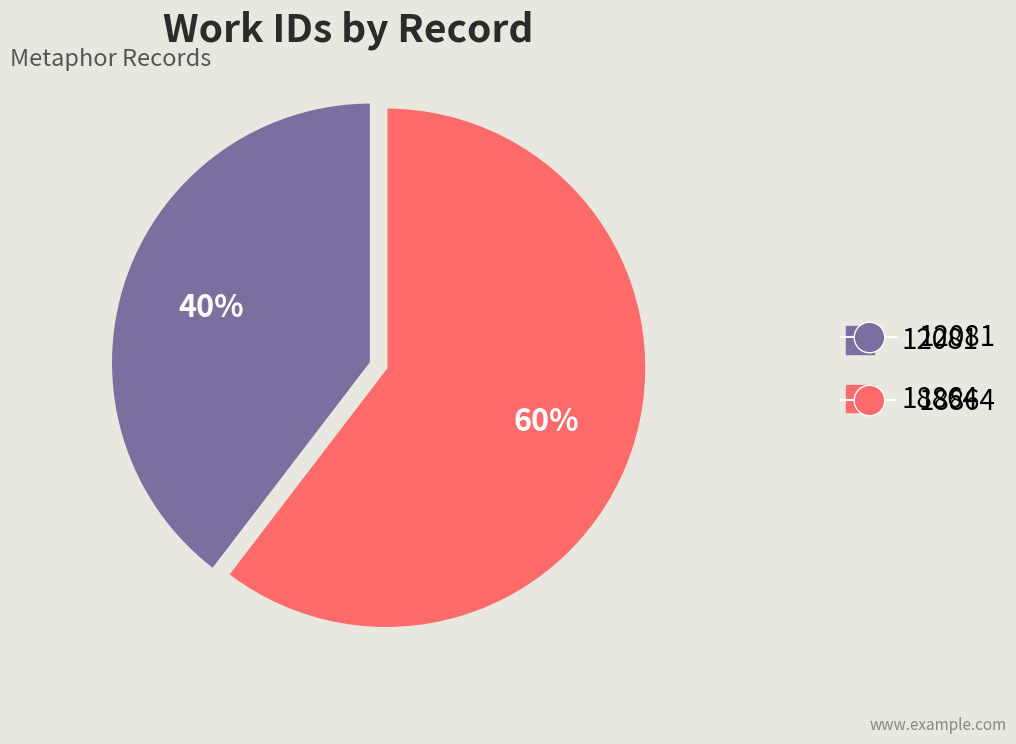

Is there a majority slice in this chart?

Yes